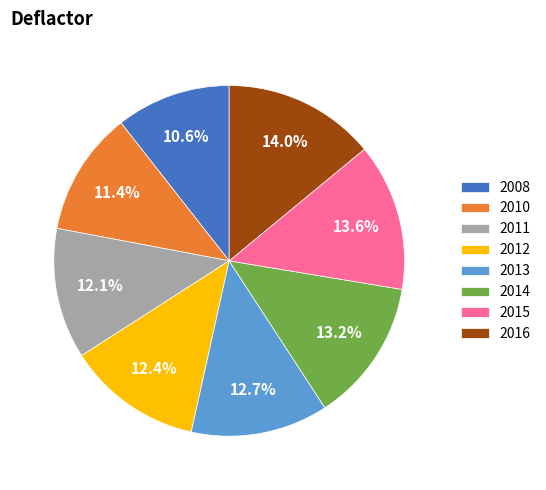

The 2011 slice represents 12% of the pie. True or false?

True